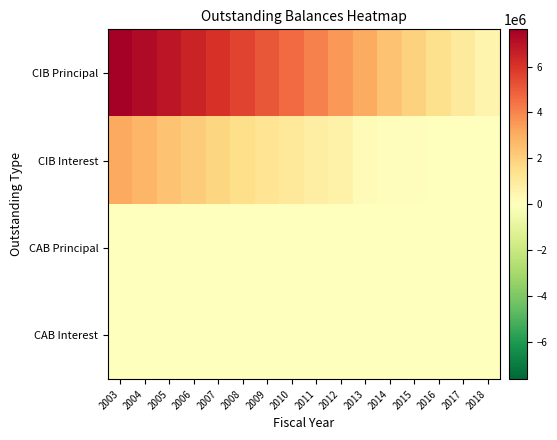

List the series in order of their peak value, lowest first.

CAB Principal, CAB Interest, CIB Interest, CIB Principal